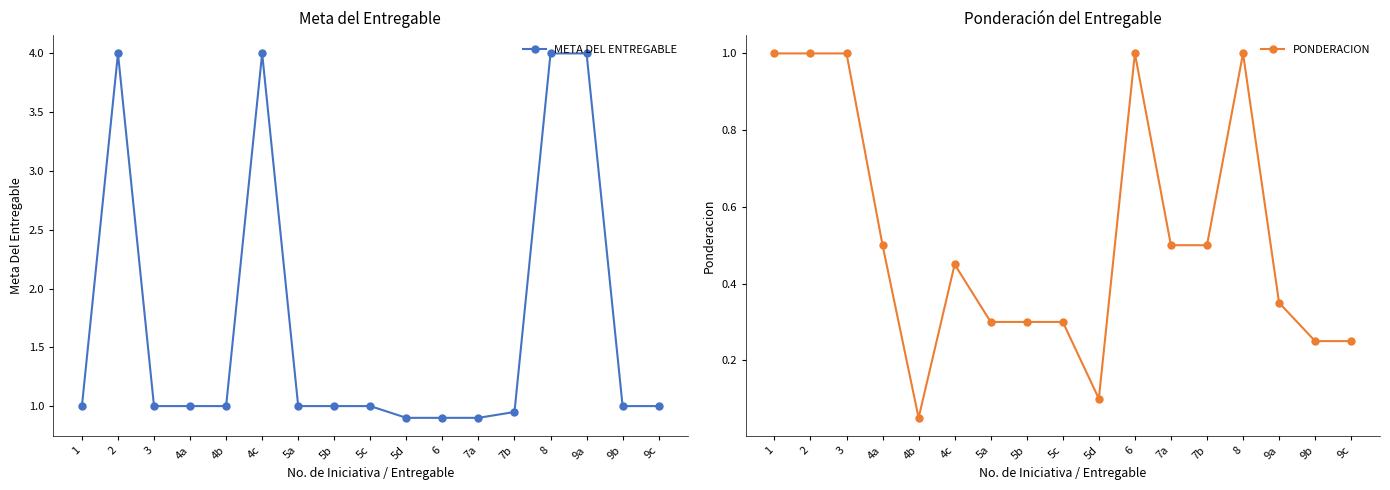

Rank the series by their maximum value, from highest to lowest.

META DEL ENTREGABLE, PONDERACION